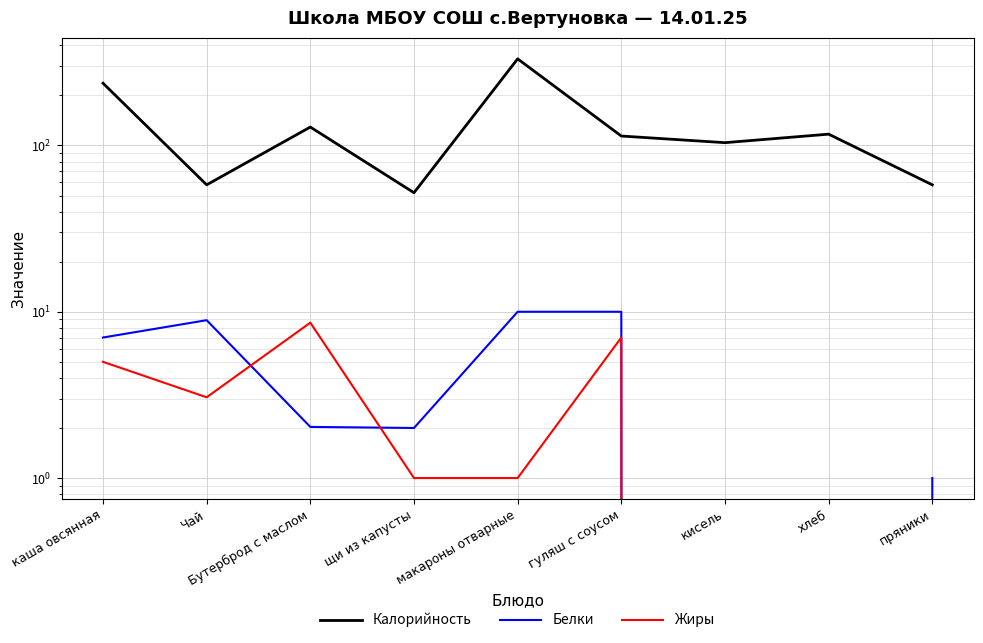

Does the chart display data point markers on the line(s)?

No